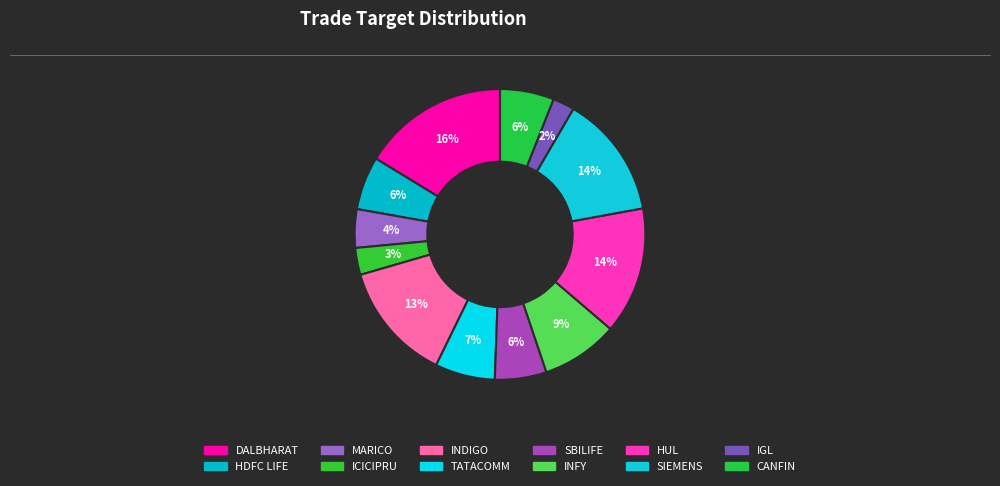

To the nearest percent, what is the average slice percentage?

8%